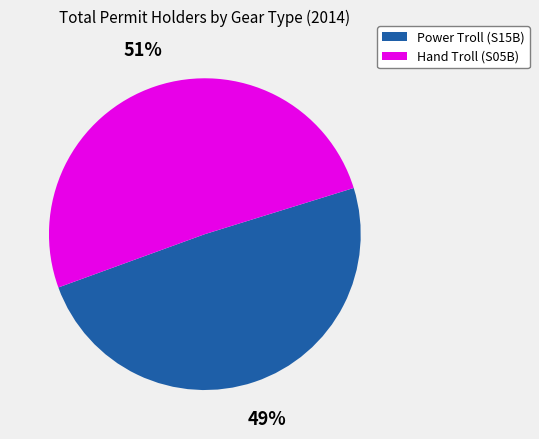

To the nearest percent, what is the difference between the largest and smallest slice percentages?

2%